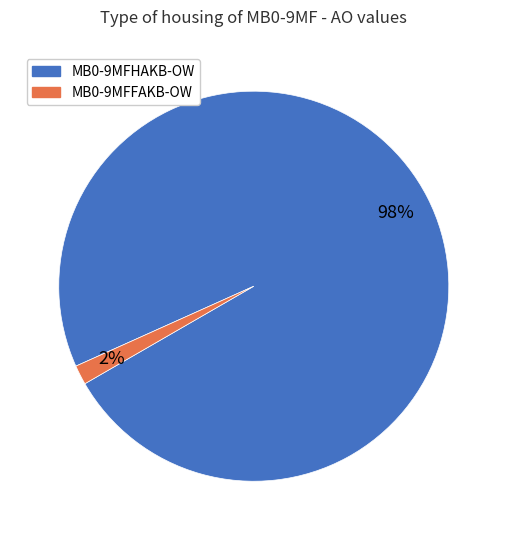

Is it true that MB0-9MFFAKB-OW is 2% of the pie?

True